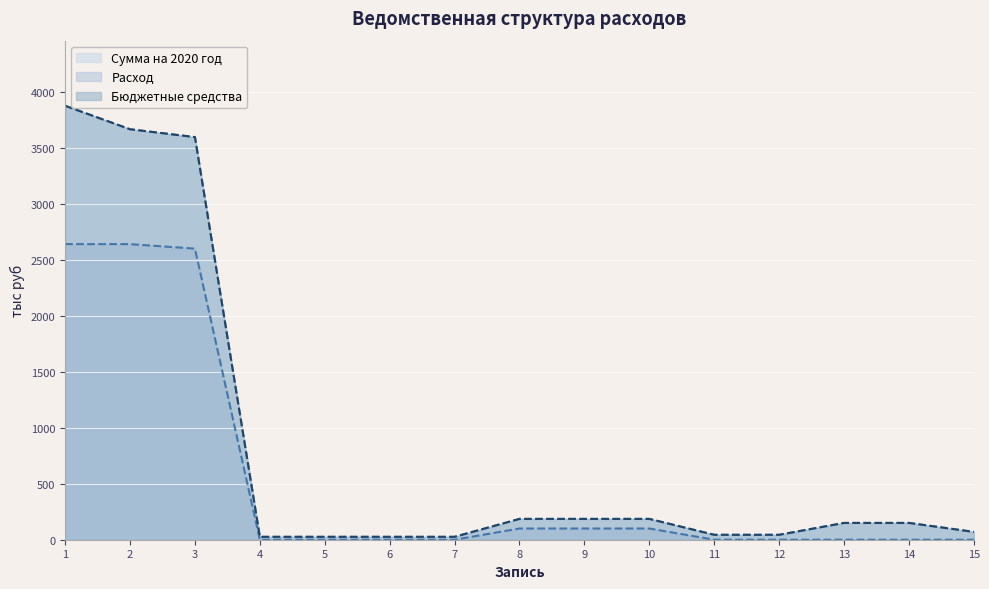

What are all the series names shown in the legend?

Сумма на 2020 год, Расход, Бюджетные средства